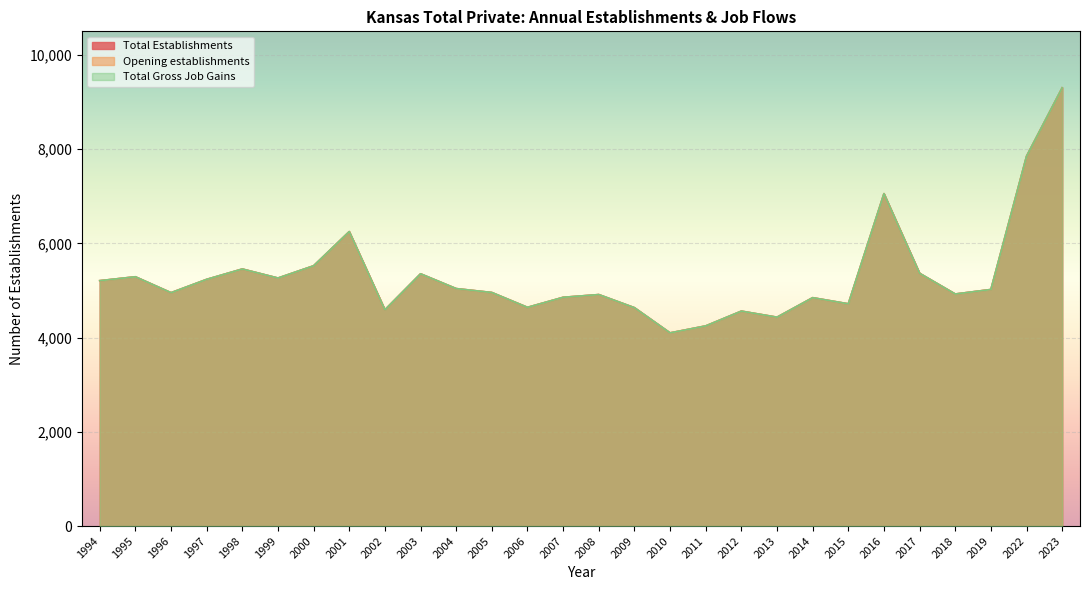

True or false: Total Establishments and Total Gross Job Gains cross at least once.

False